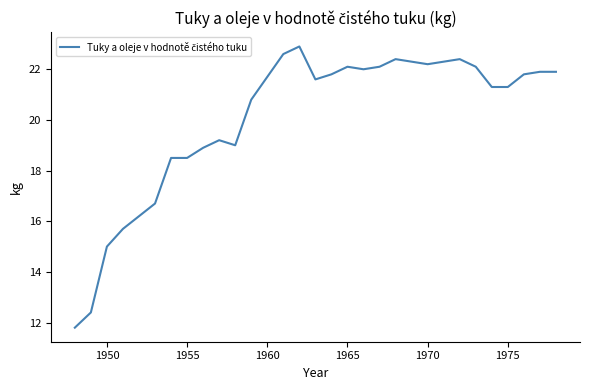

Does the chart have visible grid lines?

No